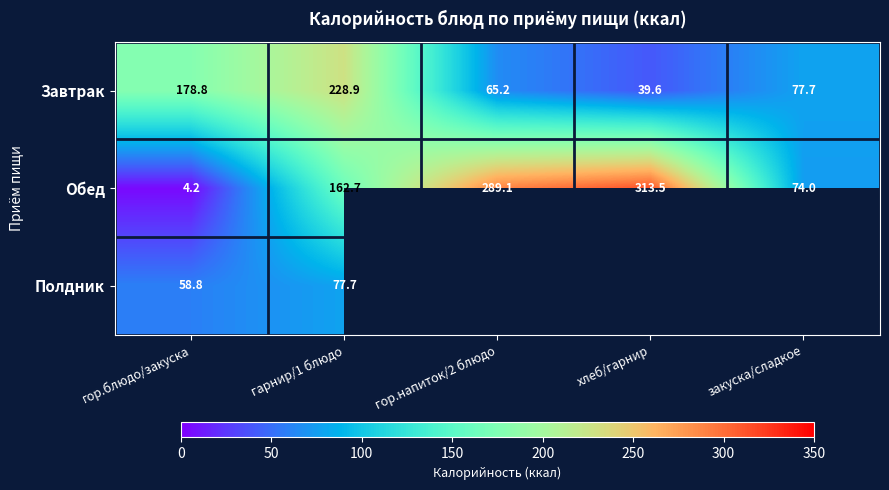

At гарнир/1 блюдо, list the series in order from smallest to largest.

Полдник, Обед, Завтрак